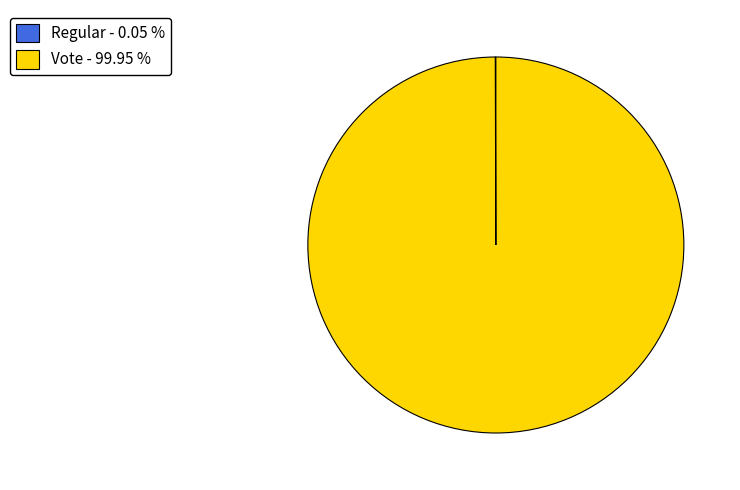

Is there any slice that represents more than half of the pie?

Yes